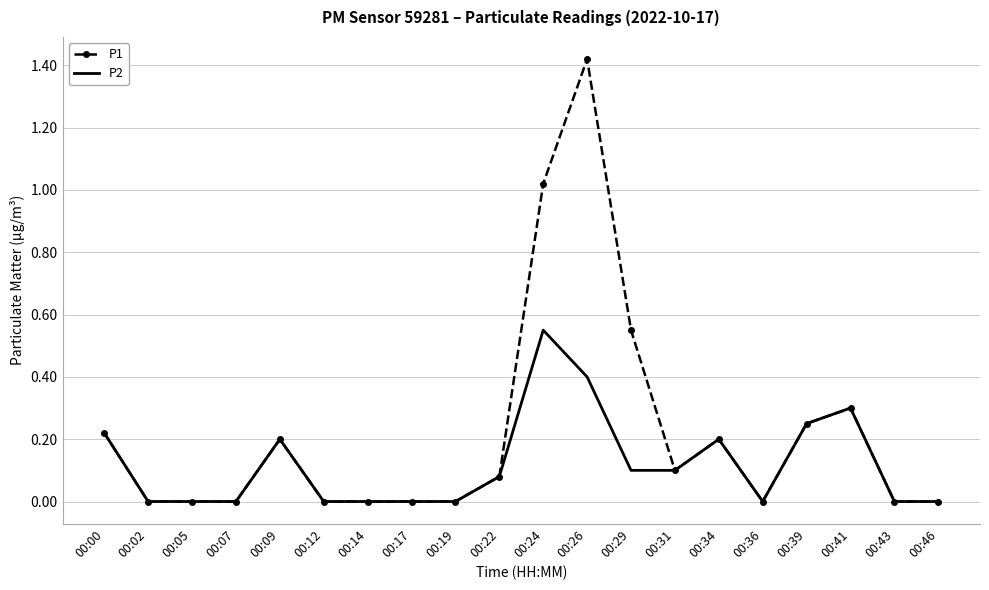

Is it true that P2 equals -0.2 at 00:12?

False